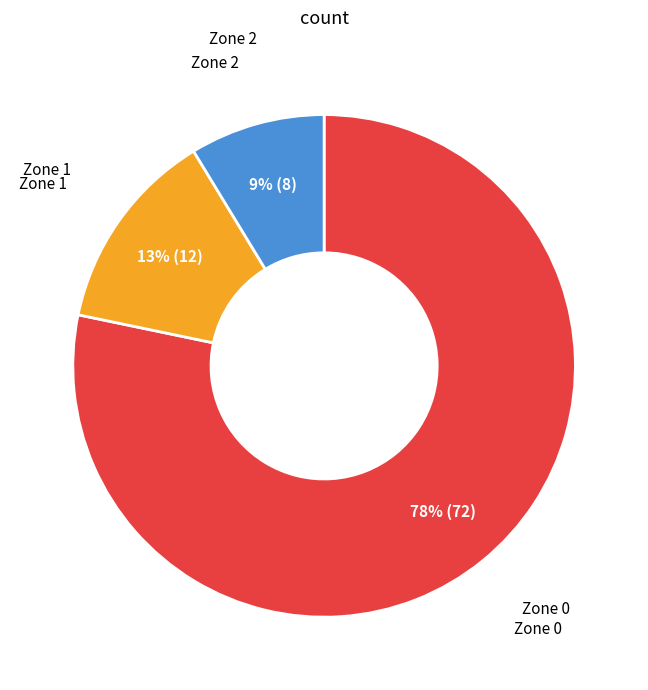

The Zone 0 slice represents 78% of the pie. True or false?

True